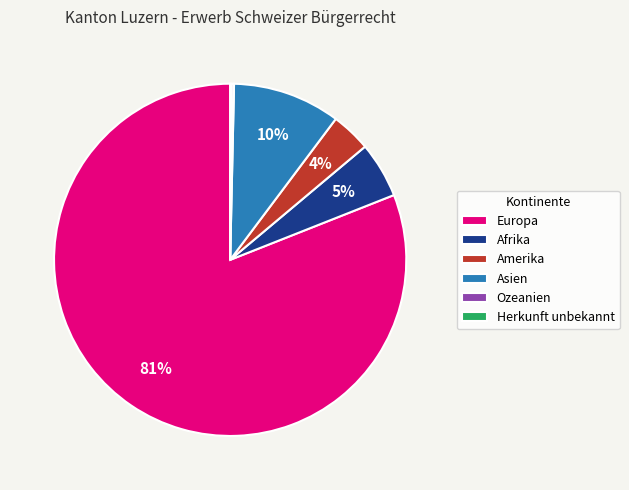

Is the sum of Amerika and Afrika greater than half?

No